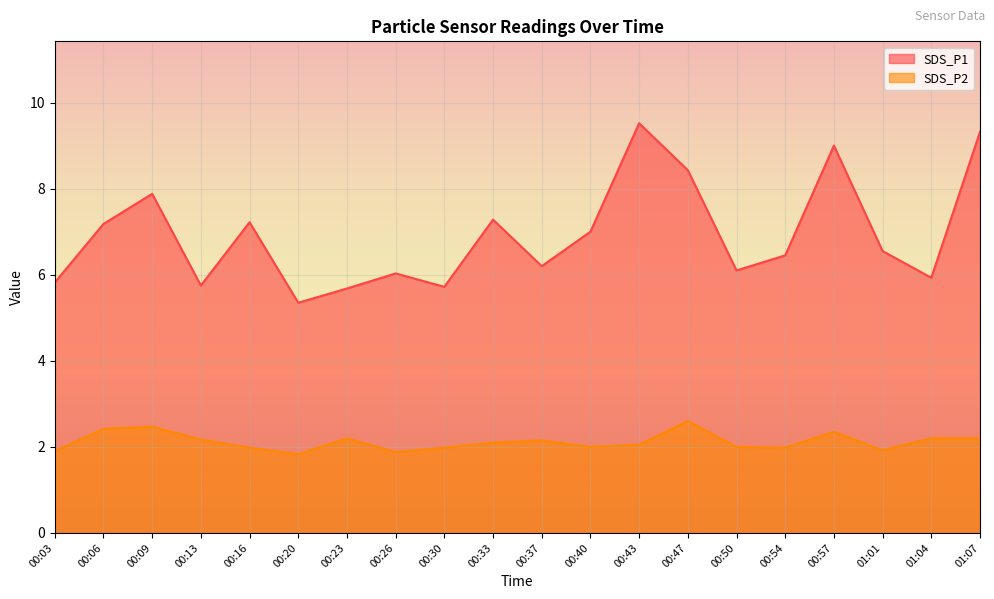

Reading left to right, extract all data points from this chart.

SDS_P1: 5.8	7.2	7.9	5.8	7.2	5.3	5.7	6.0	5.7	7.3	6.2	7.0	9.5	8.4	6.1	6.5	9.0	6.5	5.9	9.3
SDS_P2: 1.9	2.4	2.5	2.2	2.0	1.8	2.2	1.9	2.0	2.1	2.1	2.0	2.0	2.6	2.0	2.0	2.4	1.9	2.2	2.2